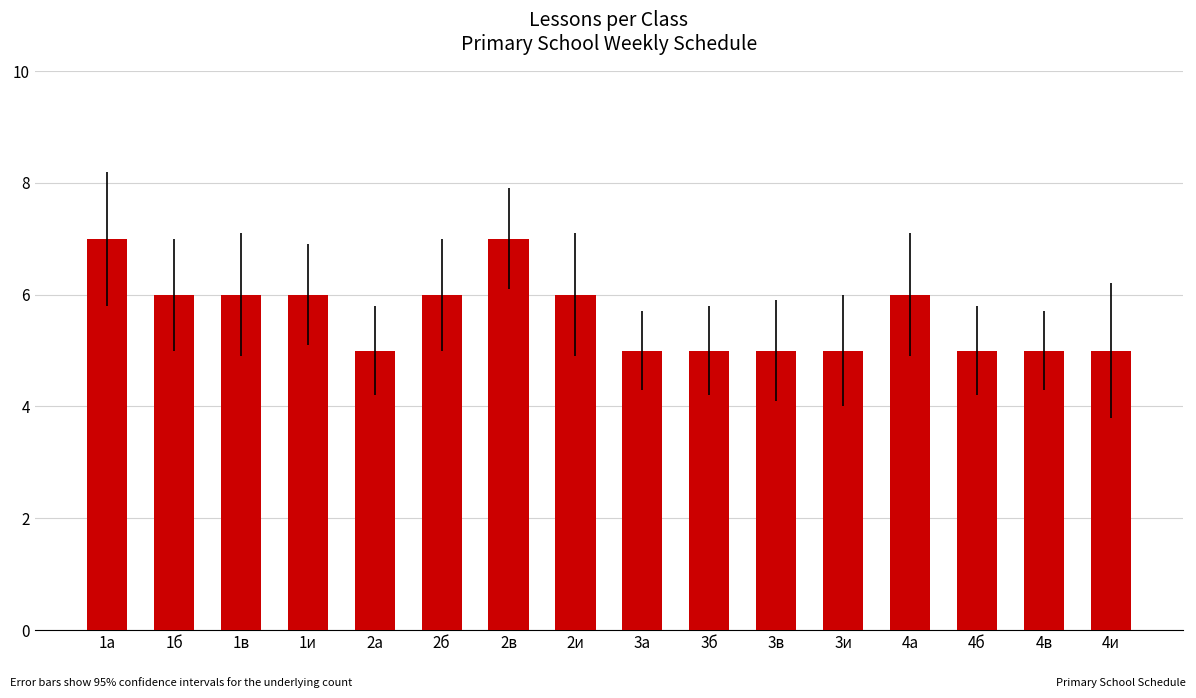

Read the value at 4в.

5